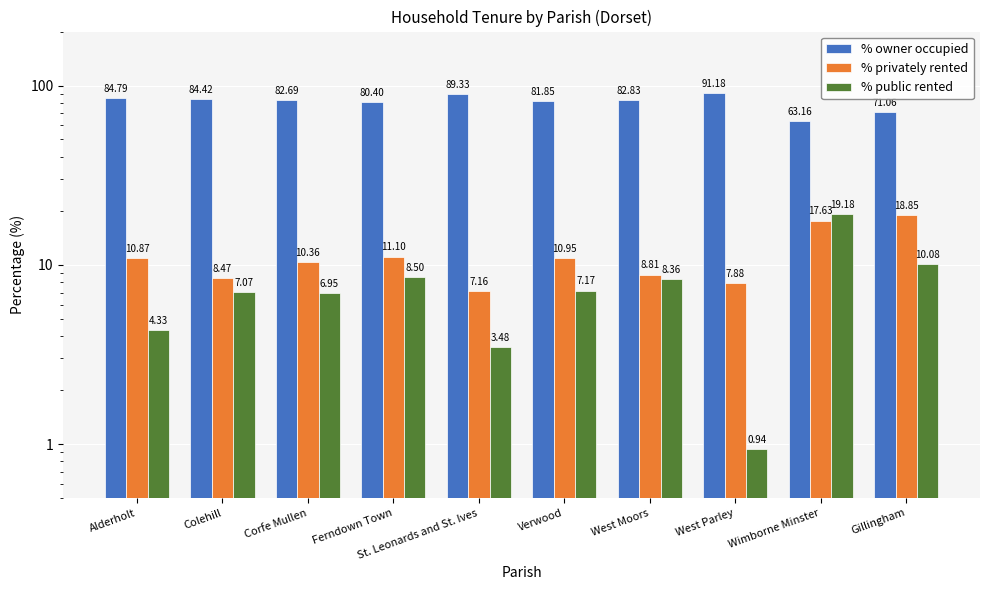

True or false: % owner occupied has a value of 81.8 at Verwood.

True